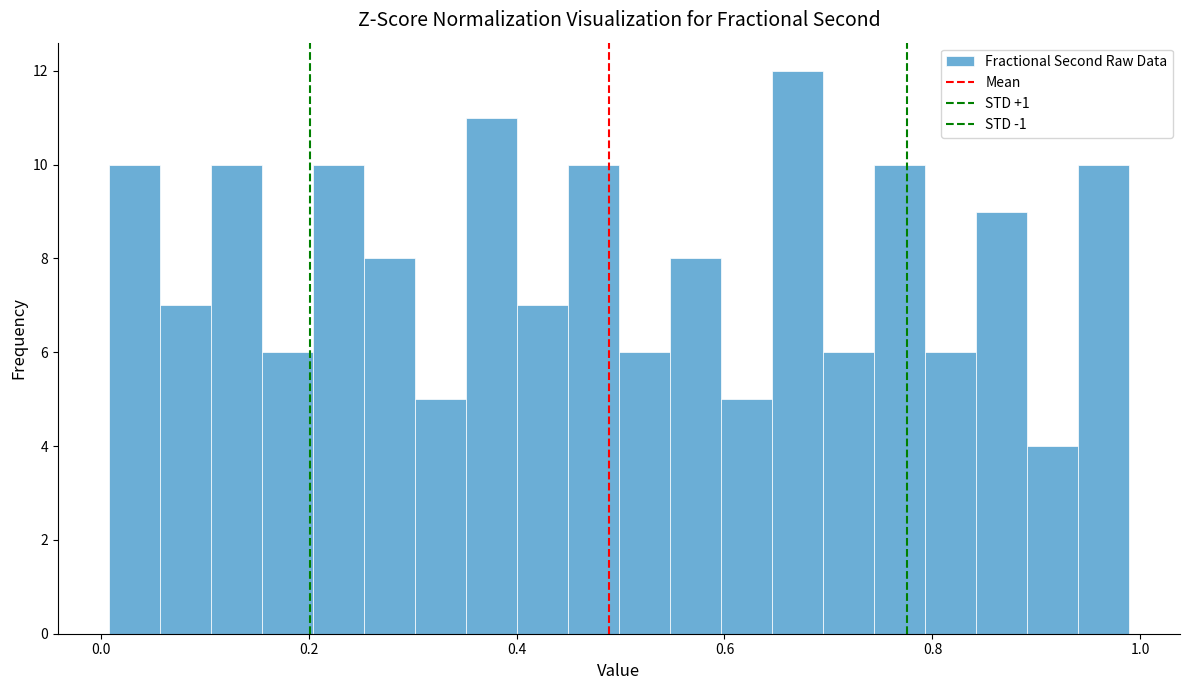

Around what value on the x-axis is the tallest bar? Give the approximate position of its centre, as read against the axis.

0.68